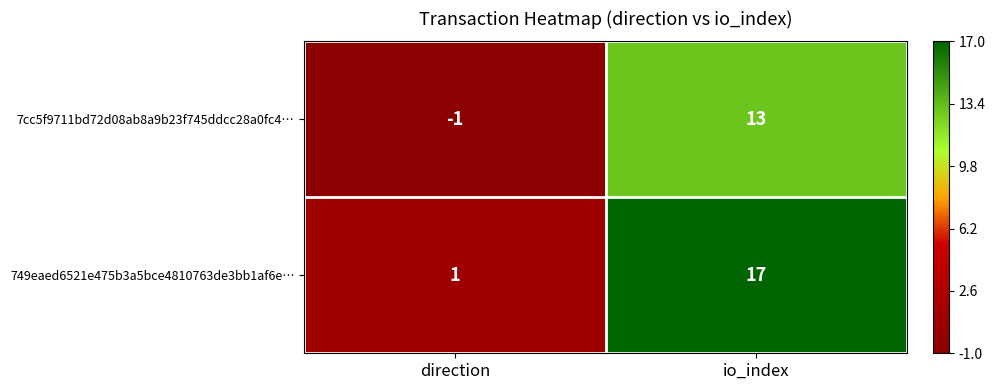

What is the difference between the 749eaed6521e475b3a5bce4810763de3bb1af6e… values at io_index and direction?

16